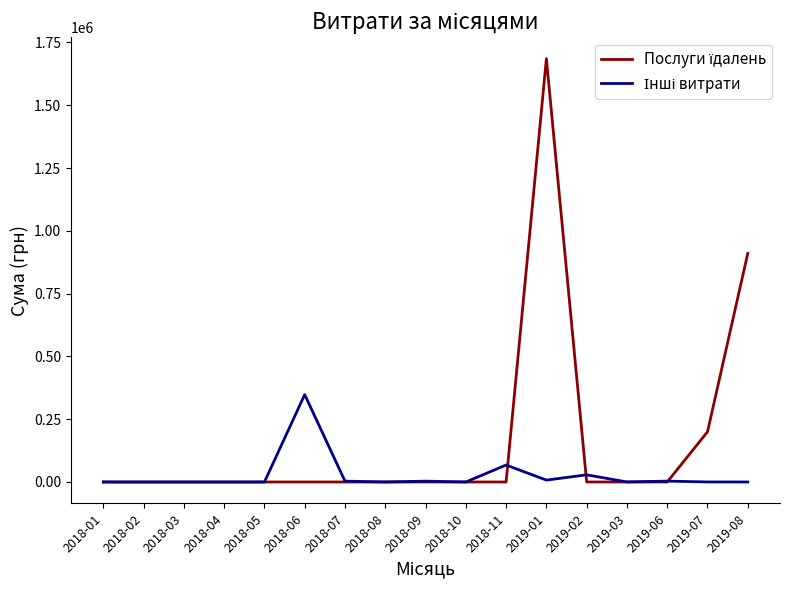

At which category is the sum across all series the highest?

2019-01